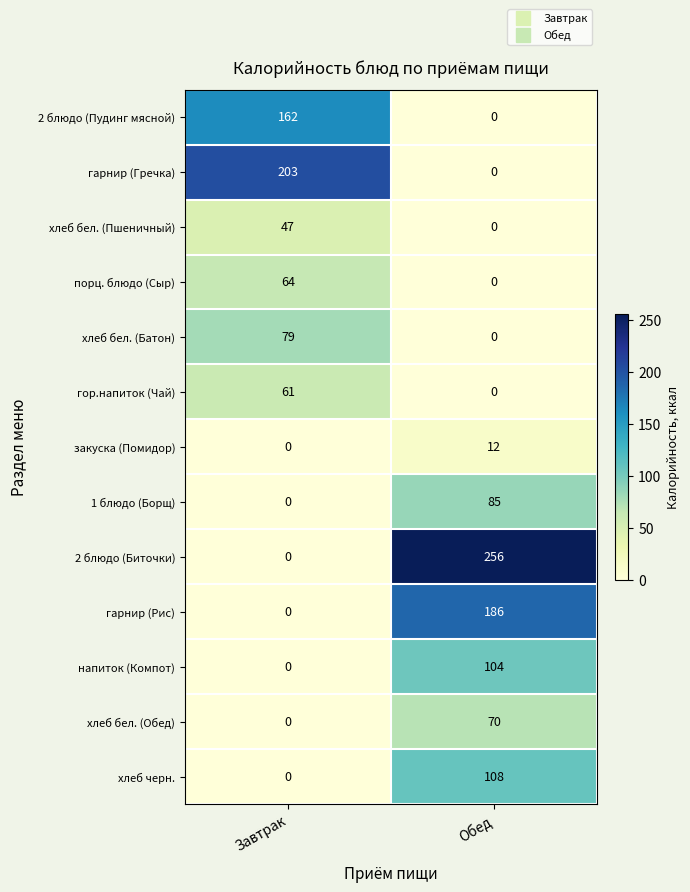

True or false: гор.напиток (Чай) has a value of 32 at Завтрак.

False